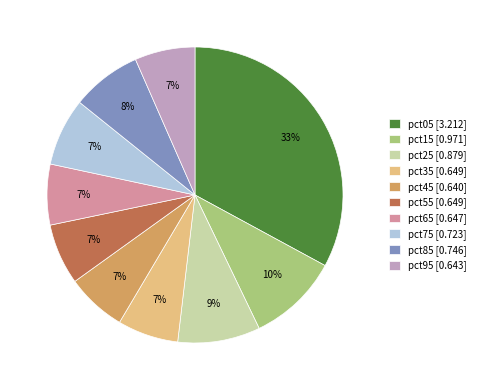

Does pct95 [0.643] account for over 50% of the chart?

No